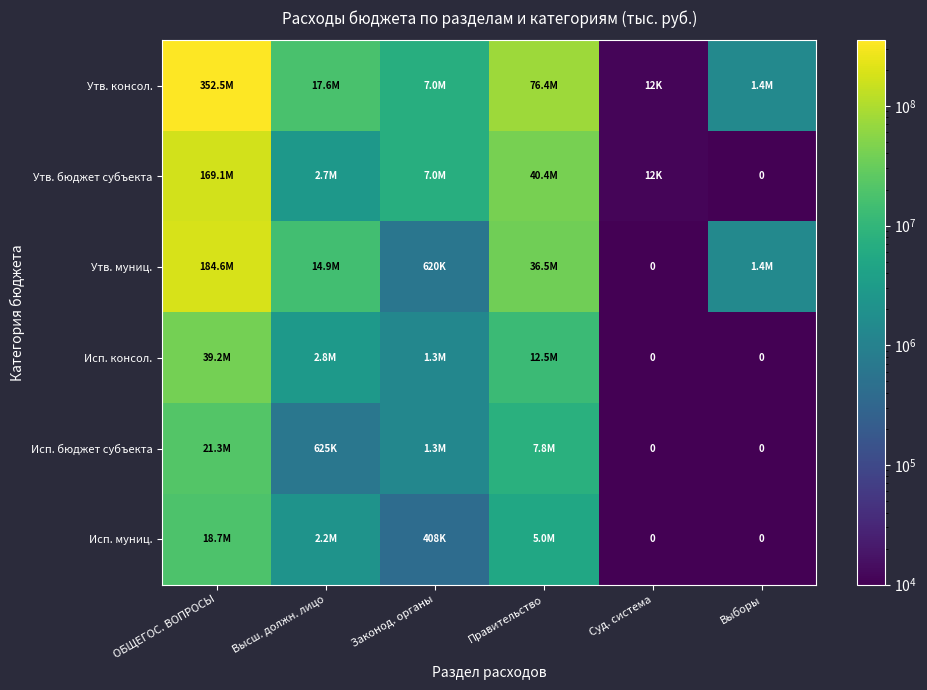

What is the difference between the maximum and second lowest values in the Исп. бюджет субъекта series?

21275805.3